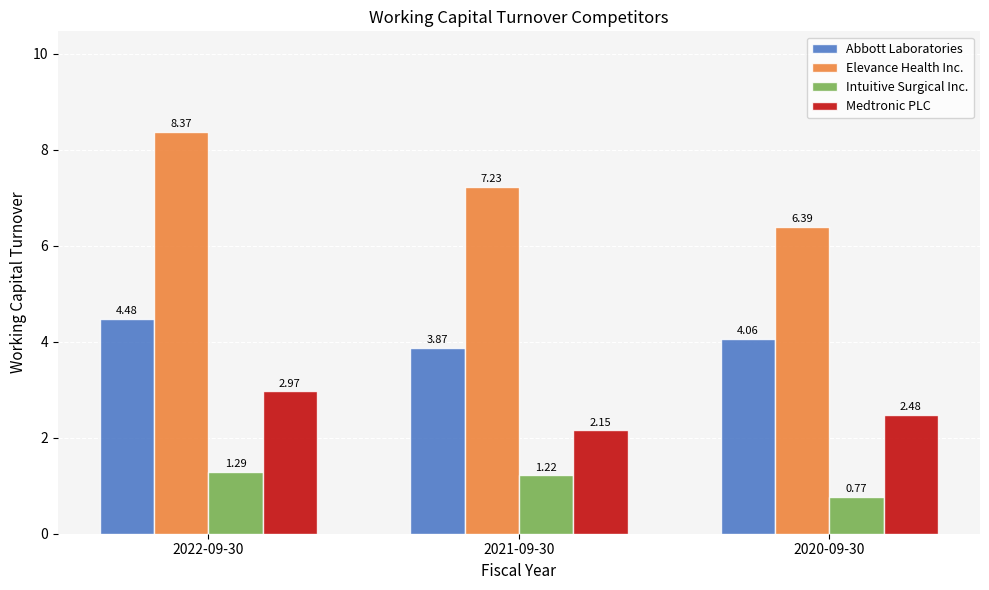

True or false: Medtronic PLC has a value of 0.9 at 2021-09-30.

False